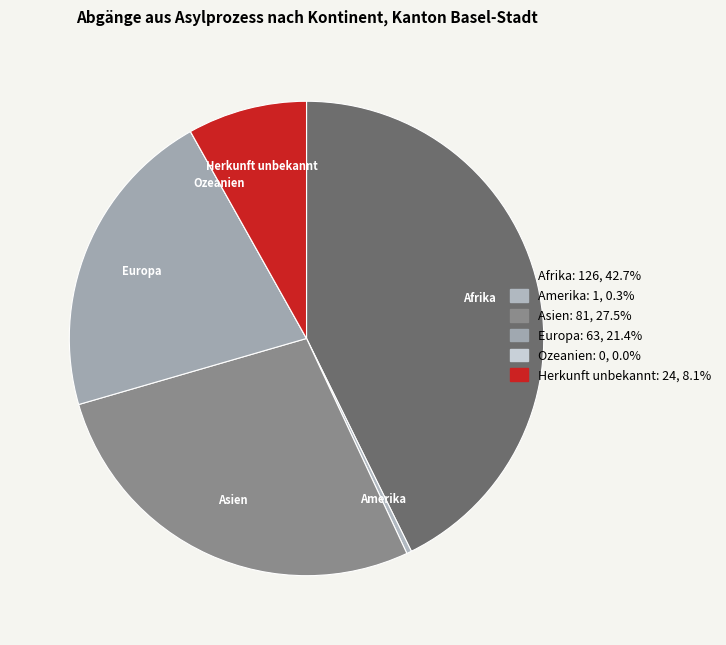

Is Amerika the majority of the pie?

No